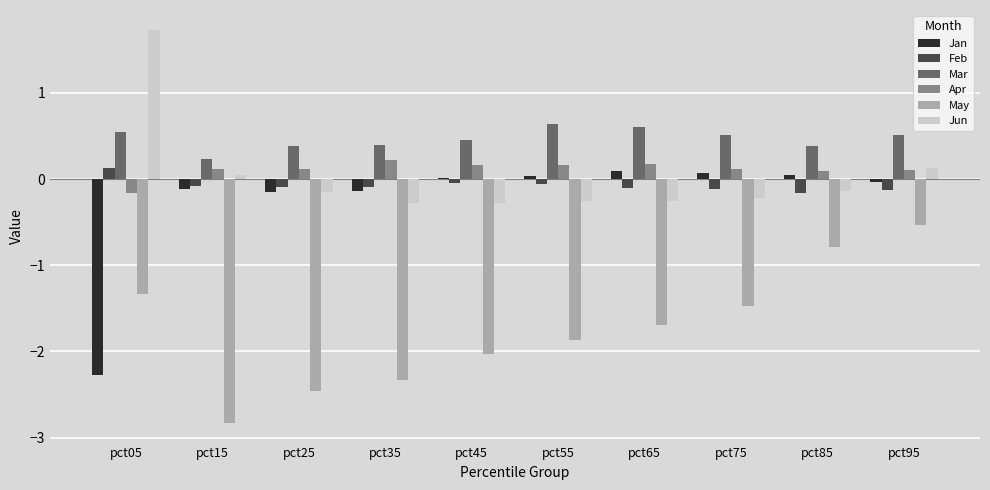

What is the sum of all Jan values?

-2.4